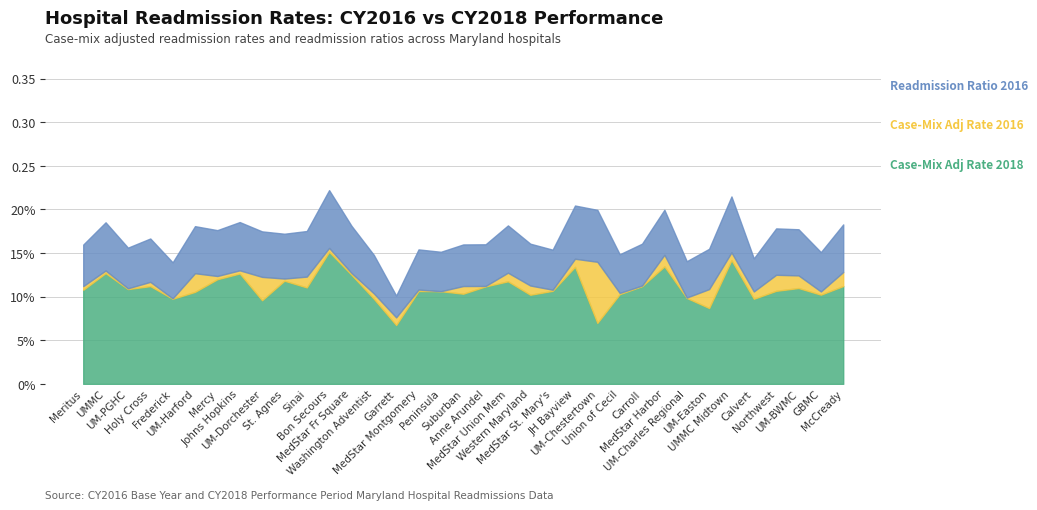

What value does the Case-Mix Adj Rate 2016 series have at MedStar Fr Square?

0.1